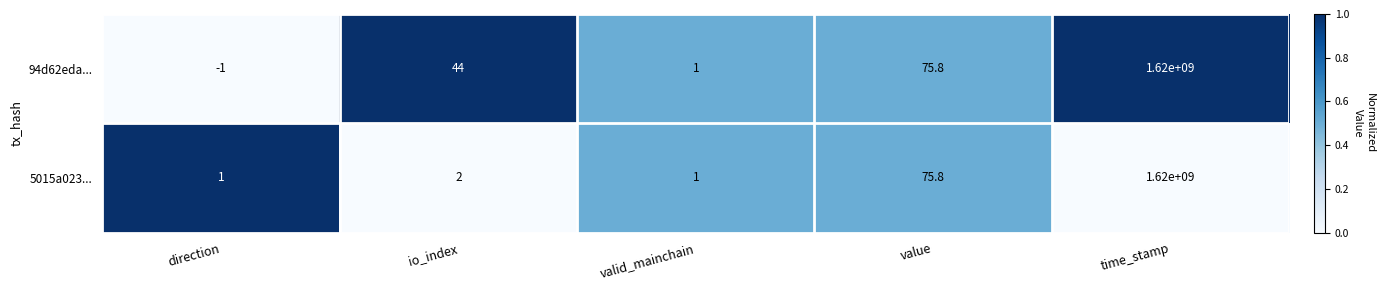

Count the number of data series in this chart.

2